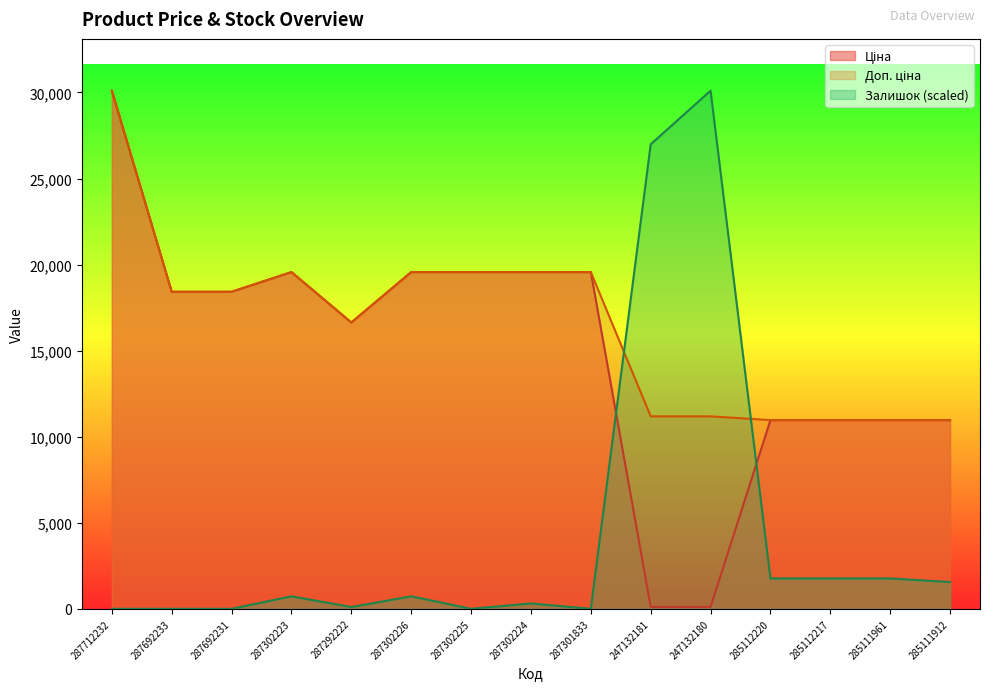

Which series has the largest range (max minus min)?

Залишок